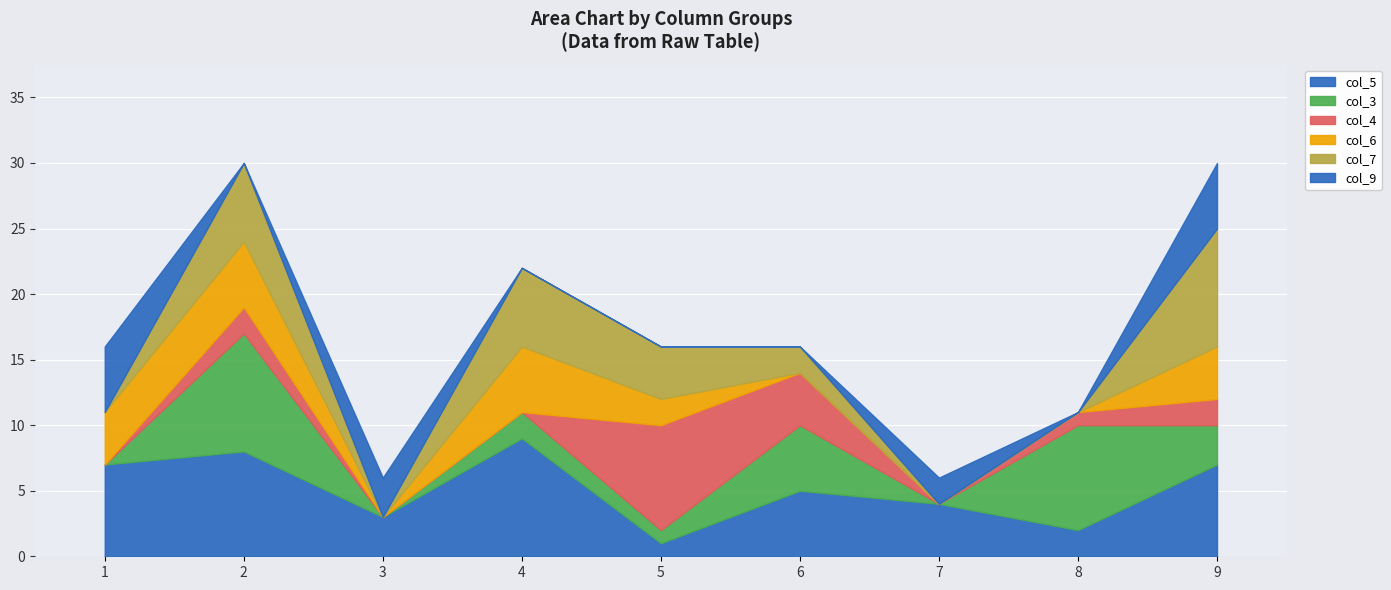

What is the value of the col_4 point at the 2nd from the left?

2